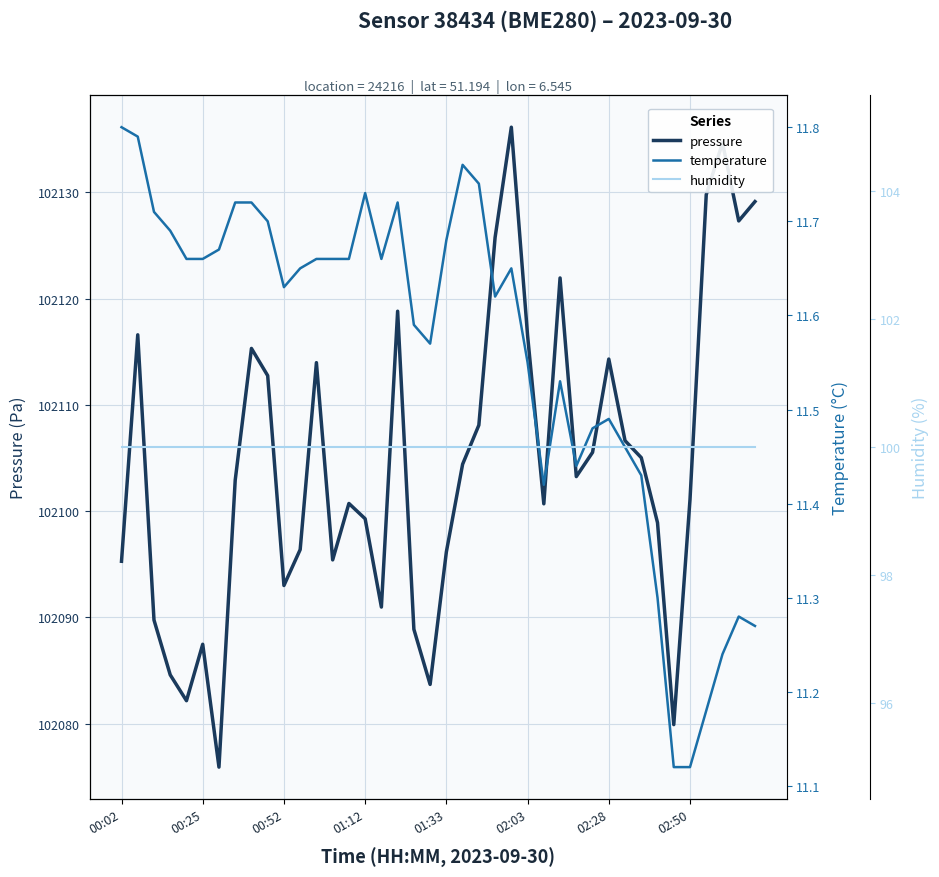

True or false: humidity and temperature intersect in this chart.

False